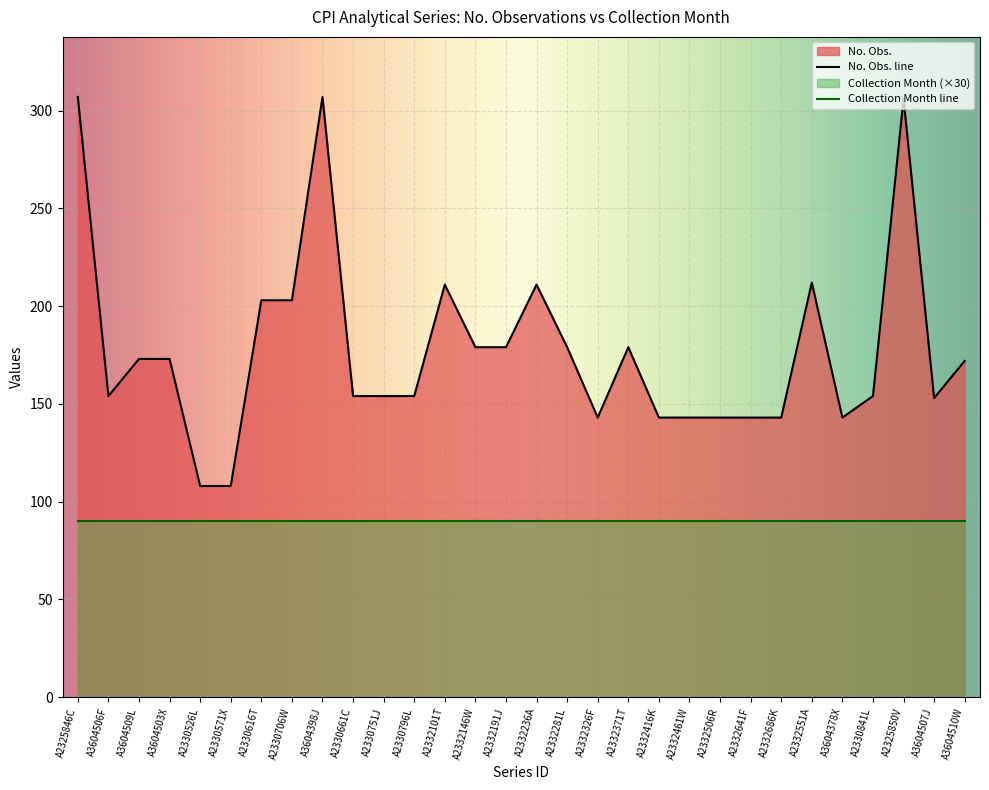

Which has a higher value, A2332281L or A3604510W?

A2332281L